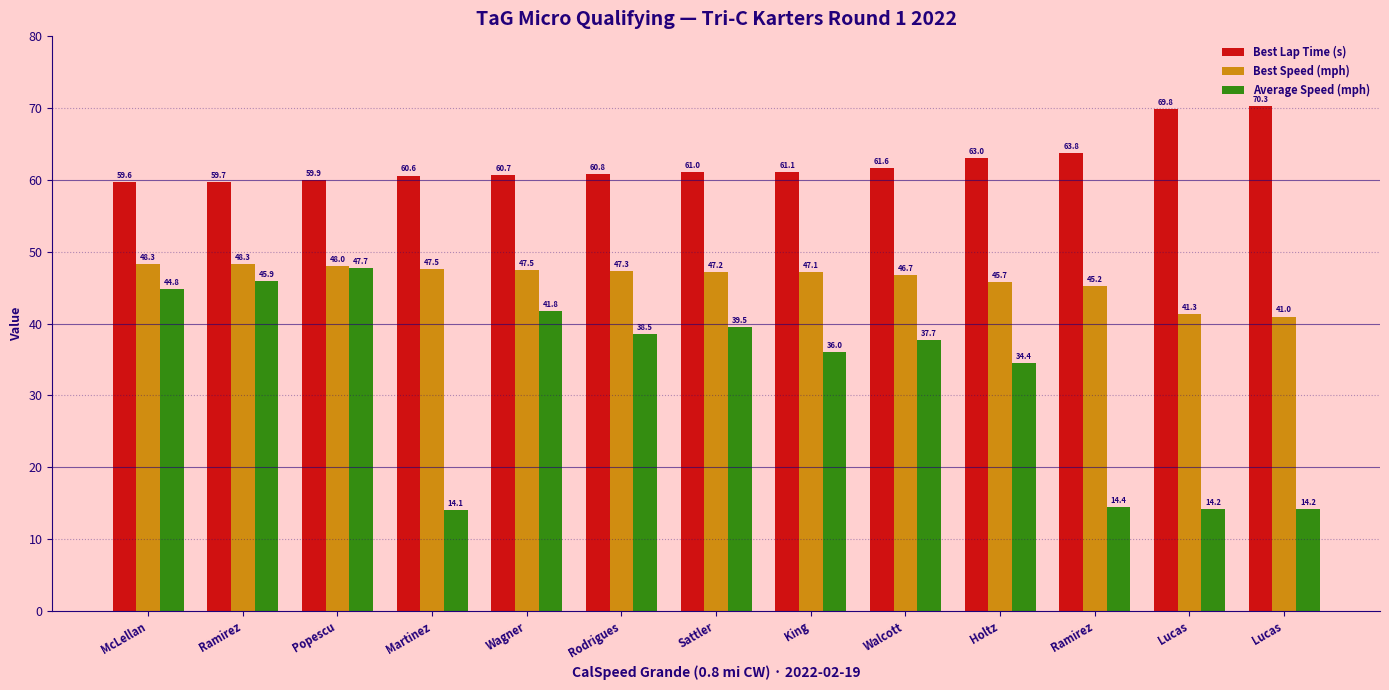

How many data points in Best Lap Time (s) are less than 61?

6